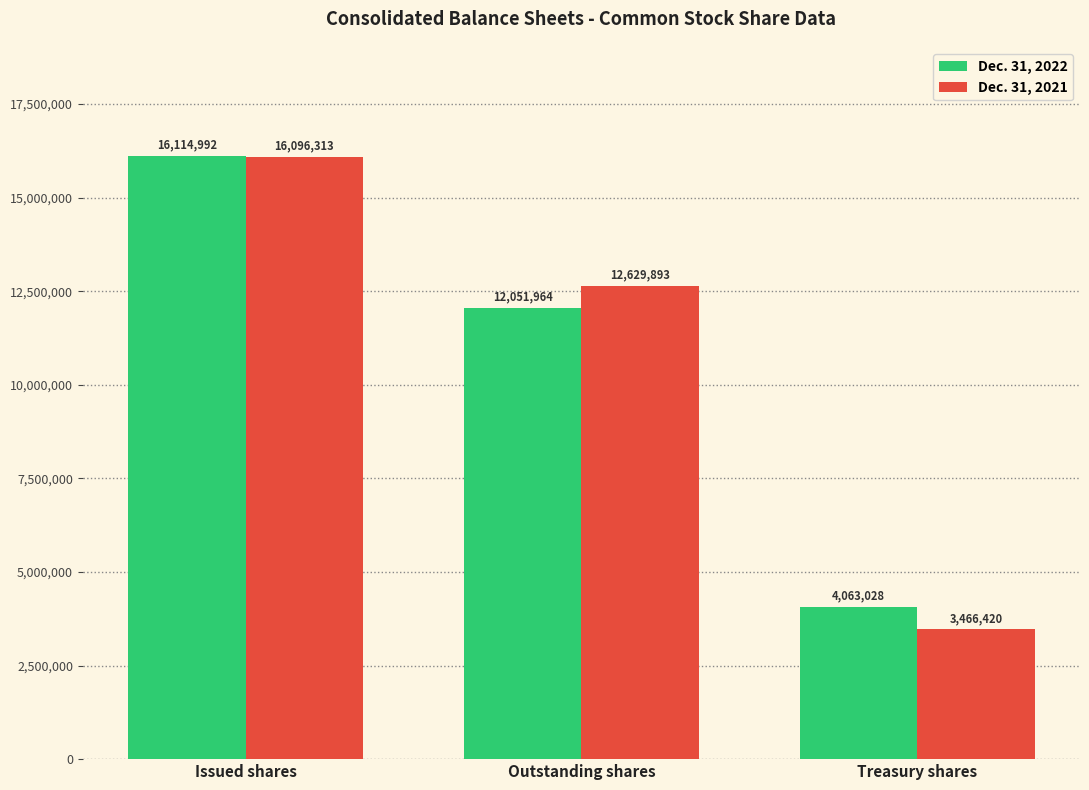

What is the label of the 1st bar from the right?

Treasury shares